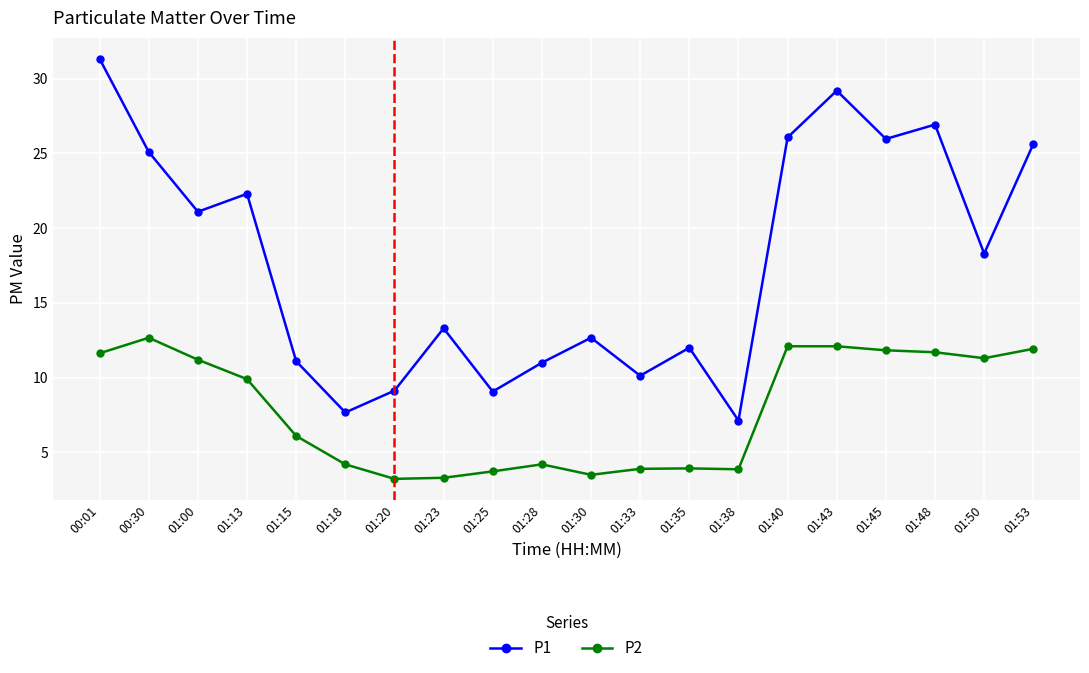

What are all the series names shown in the legend?

P1, P2